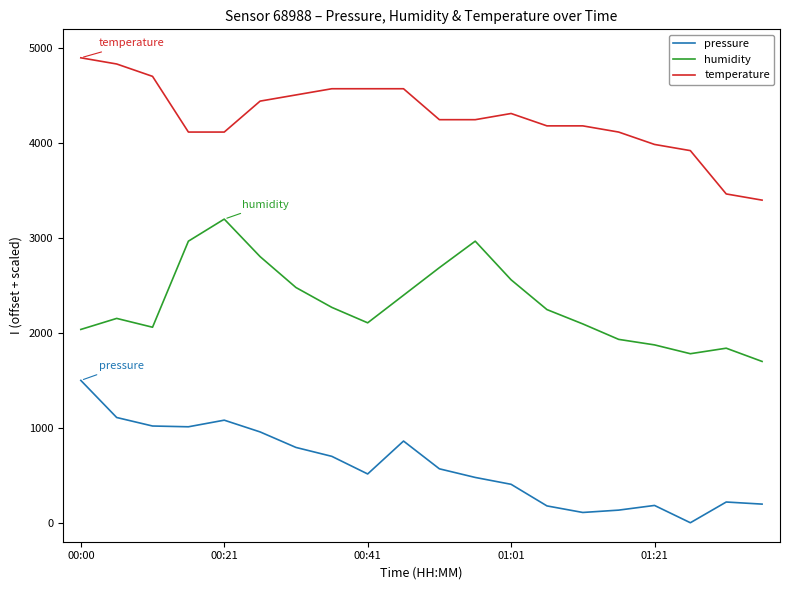

What is the difference between the maximum and minimum values in the temperature series?

1500.0